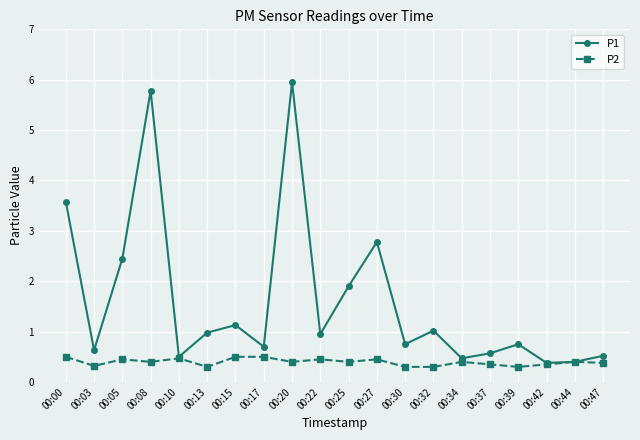

At which category is the sum across all series the highest?

00:20